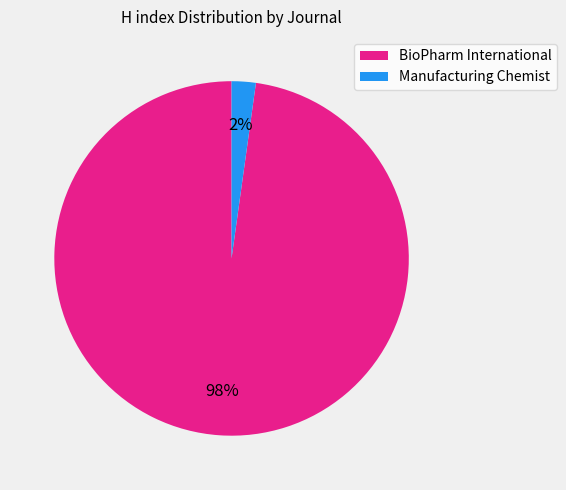

Rank the categories by value from highest to lowest.

BioPharm International, Manufacturing Chemist